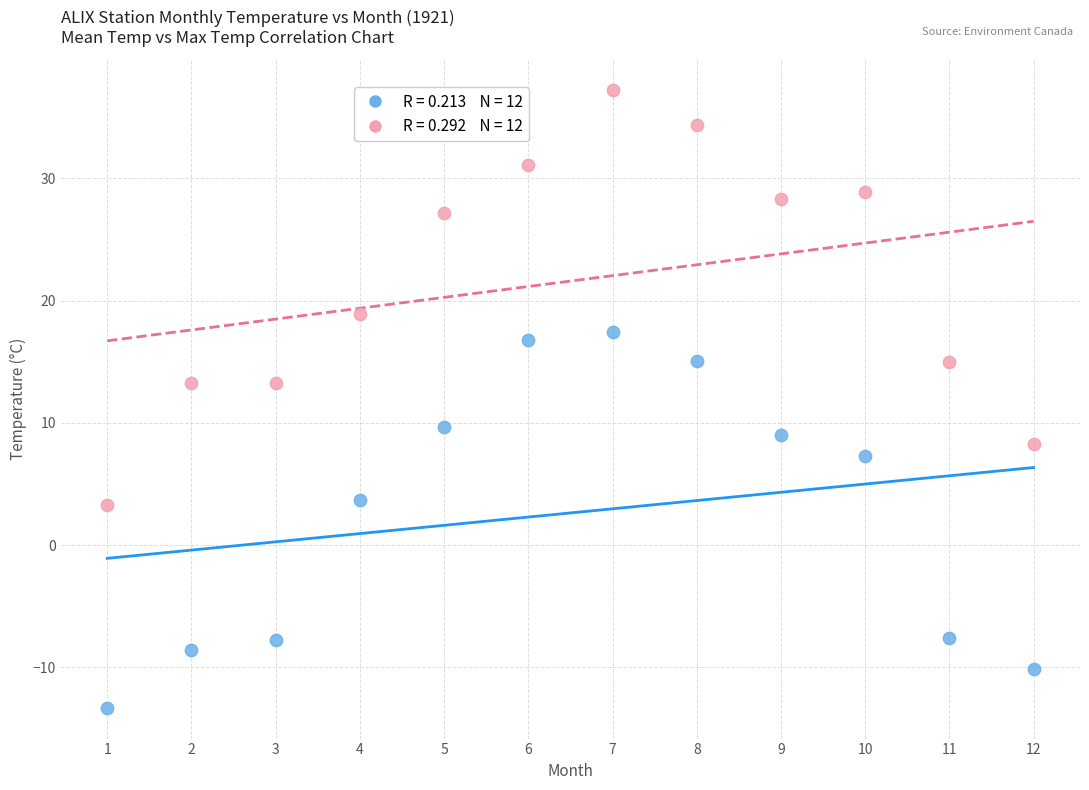

Across all data points, what is the range of Y values (max minus min)?

50.5